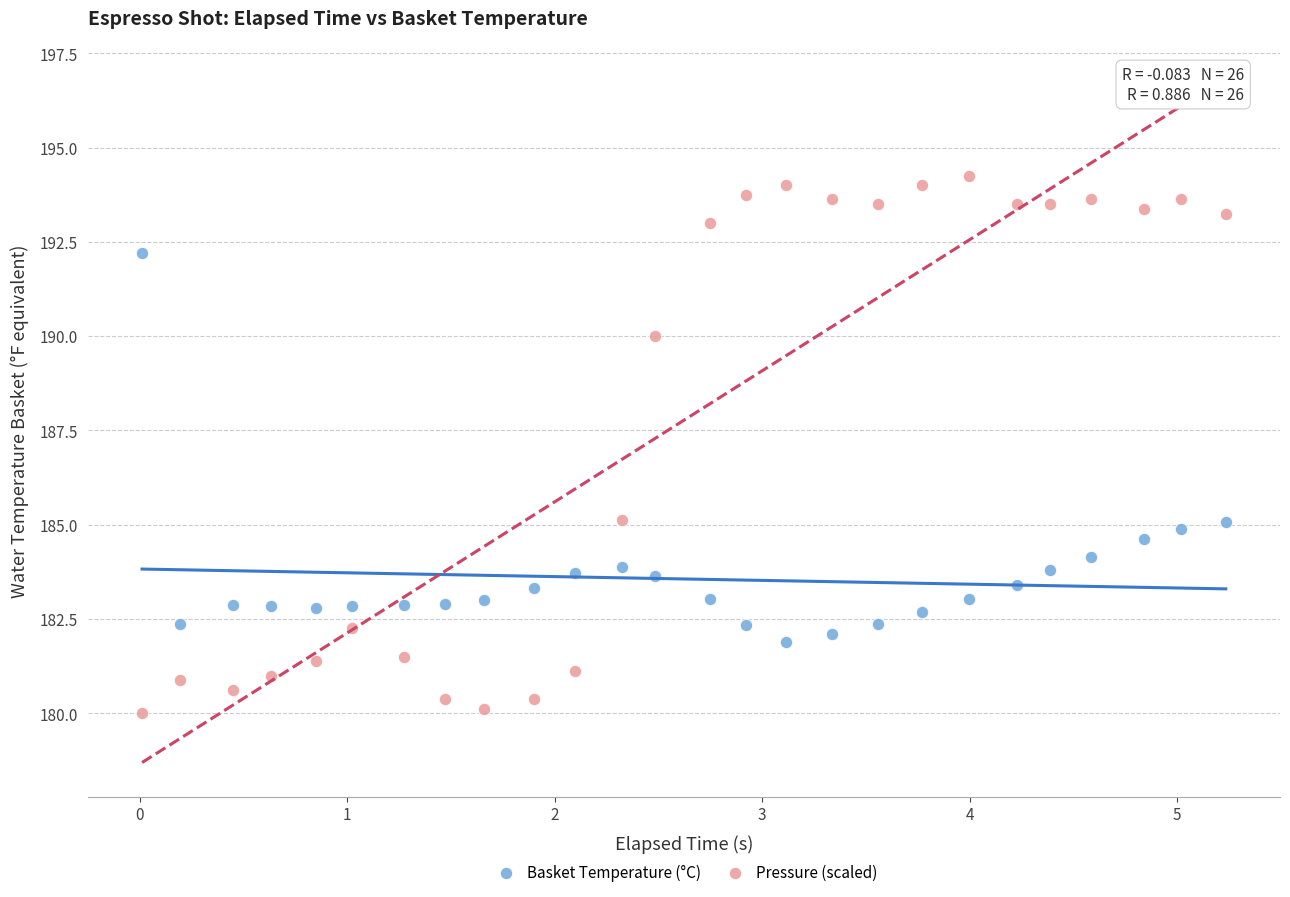

Which series contains the highest Y value?

Pressure (scaled)